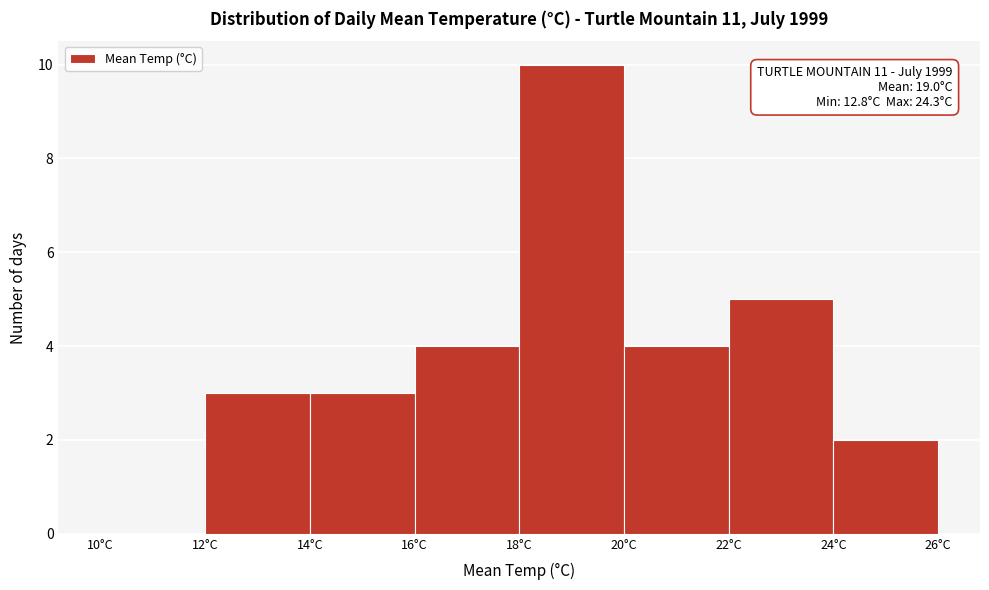

Over which range of the x-axis is the bar tallest?

18 to 20